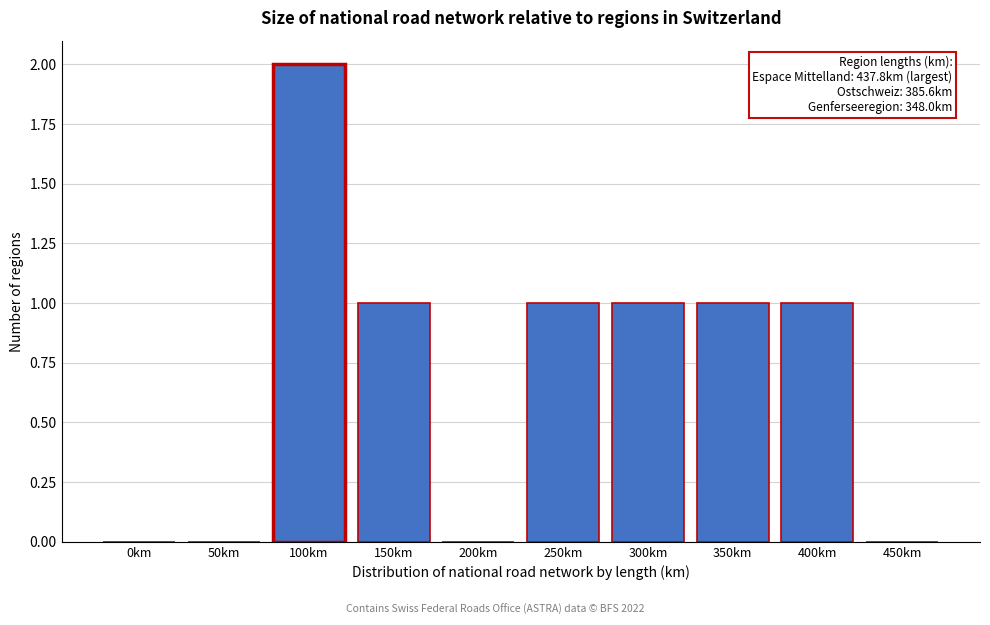

Reading left to right, extract all data points from this chart.

0km=0	50km=0	100km=2	150km=1	200km=0	250km=1	300km=1	350km=1	400km=1	450km=0